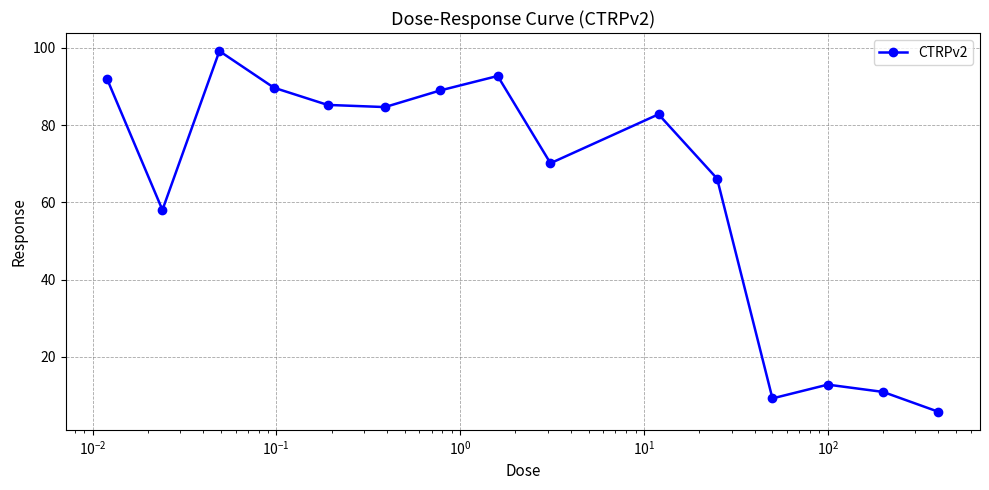

What is the value of the 4th point from the left?

89.7